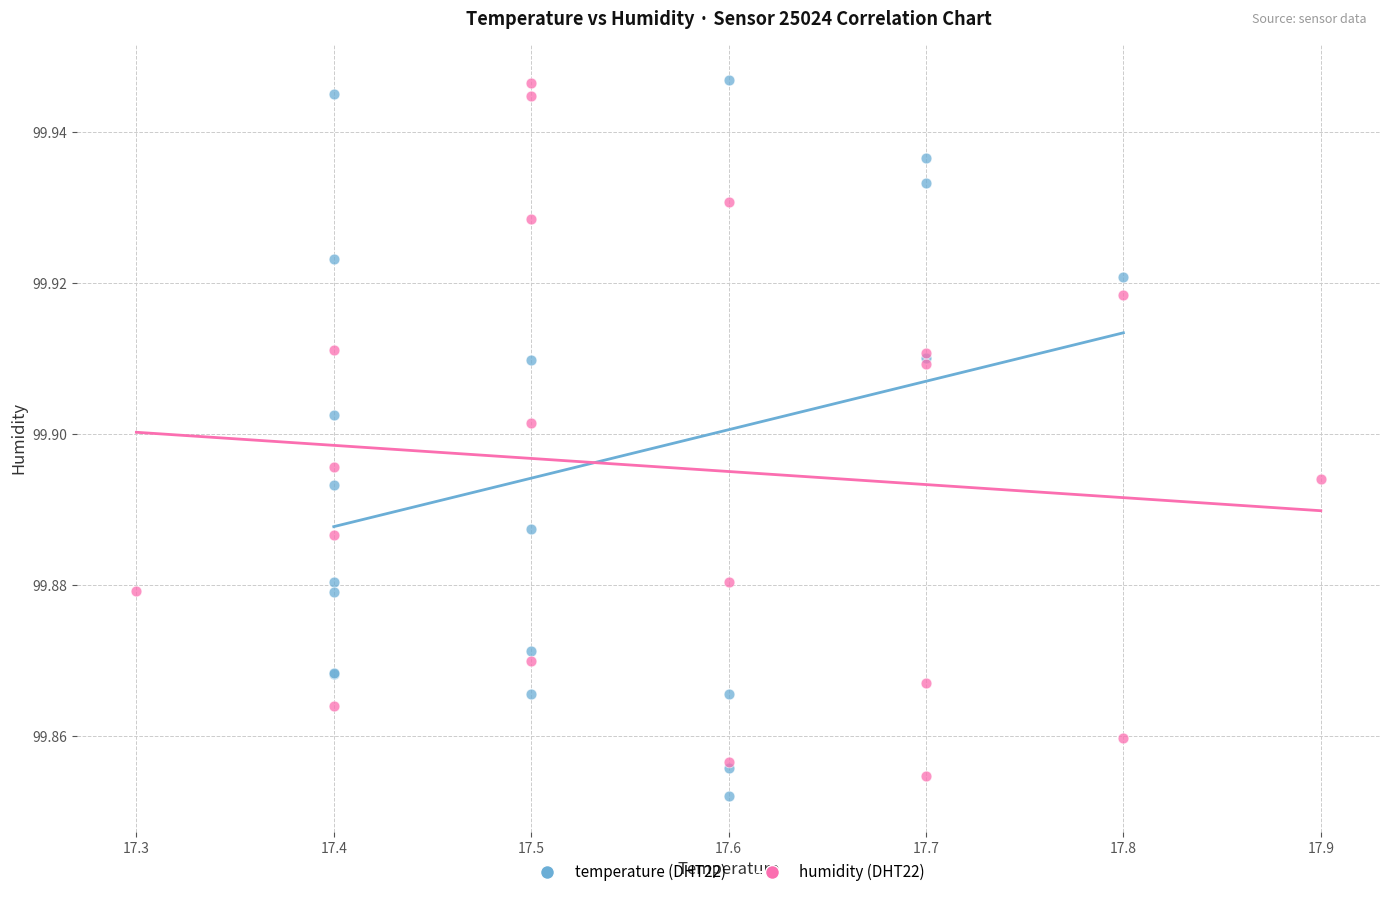

What are all the series names shown in the legend?

temperature (DHT22), humidity (DHT22)